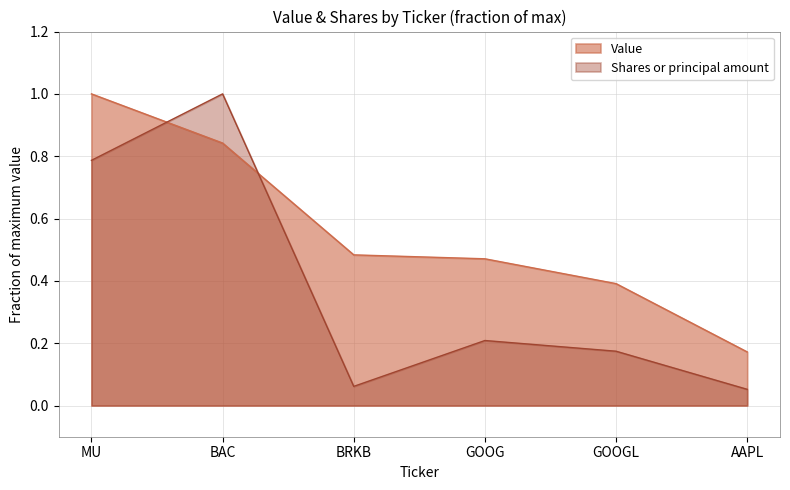

What is the minimum value shown in the chart?

0.1